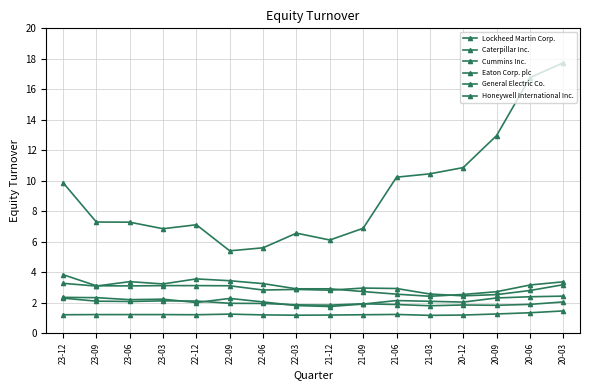

Does the chart display data point markers on the line(s)?

Yes